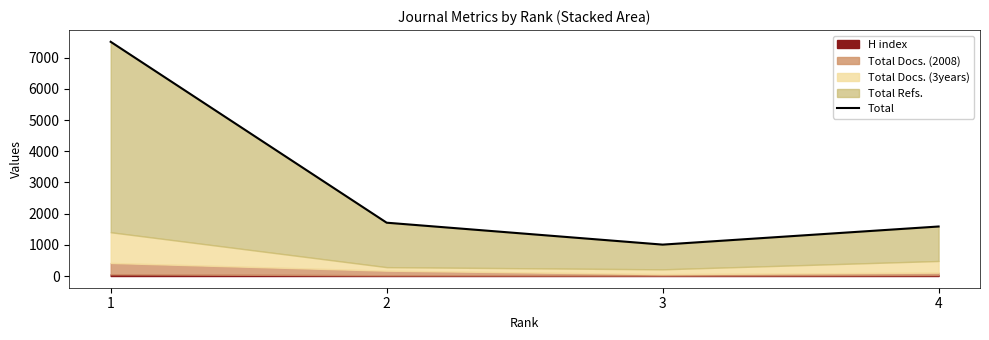

At which label is the value closest to 4259?

2